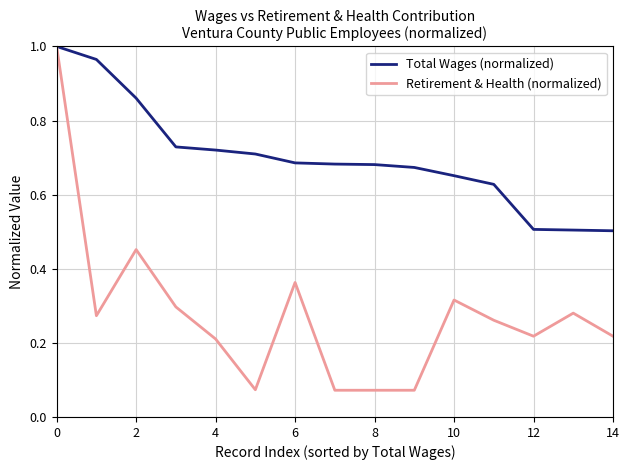

Which series has the largest total across all categories?

Total Wages (normalized)